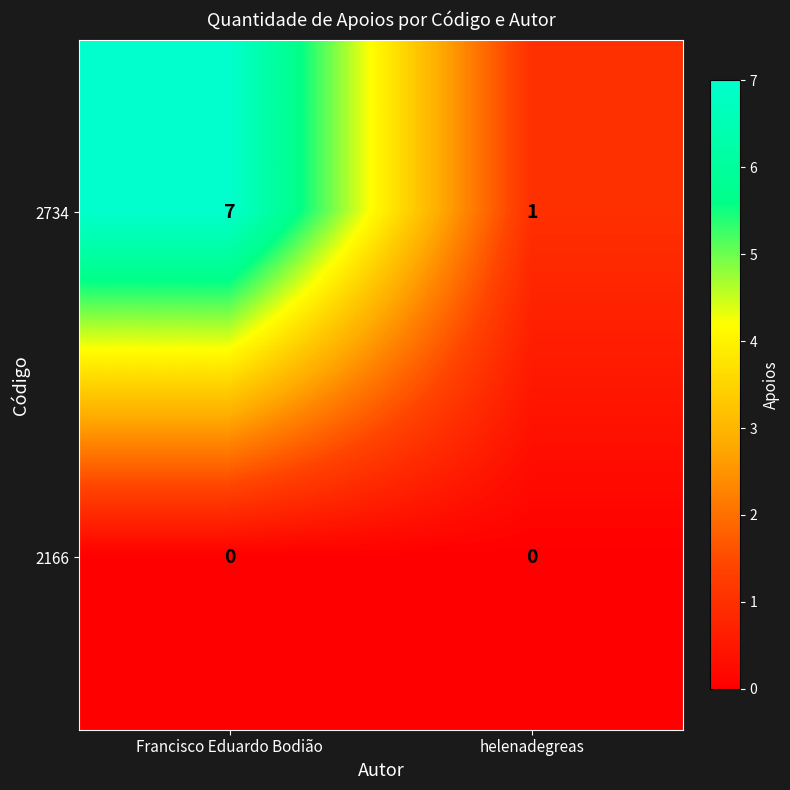

List the series in order of their peak value, lowest first.

2166, 2734